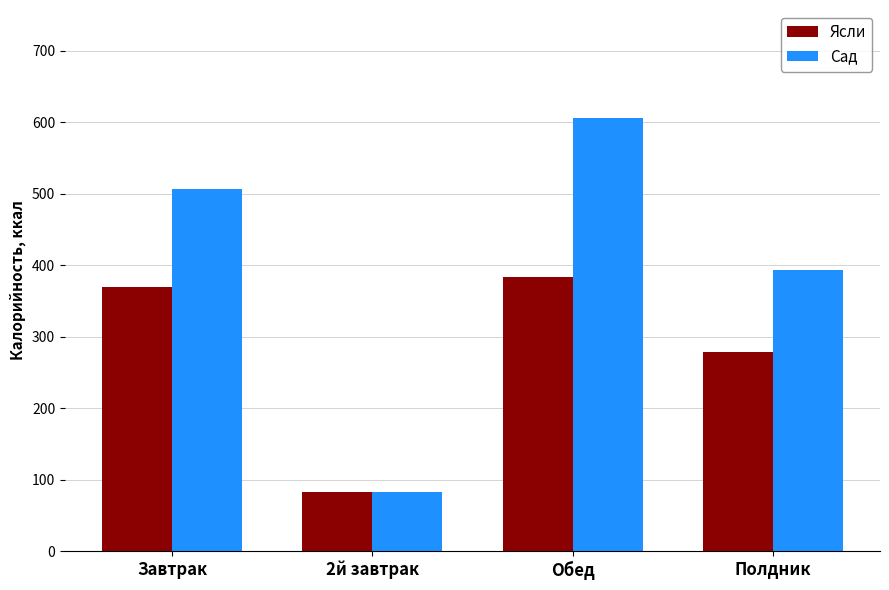

How many groups of bars are there?

4